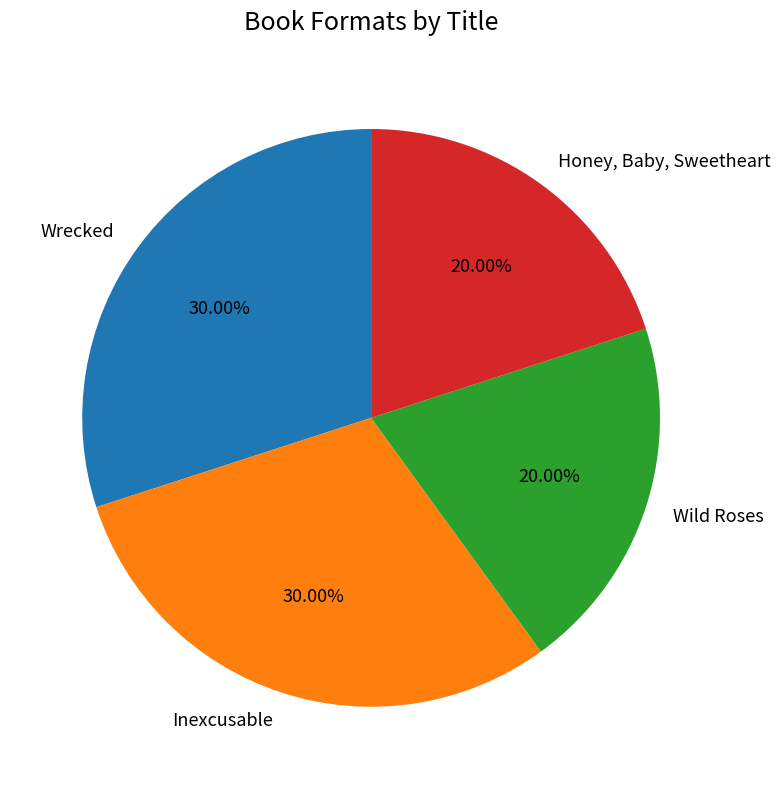

What percentage is the Inexcusable slice, to the nearest percent?

30%